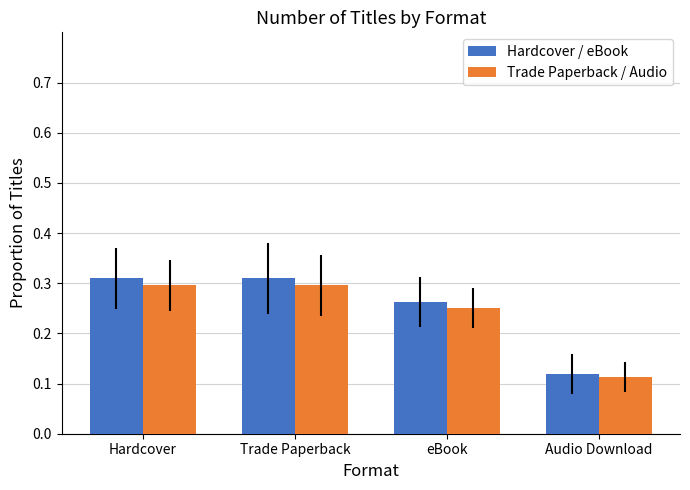

Which series has the largest total across all categories?

Hardcover / eBook